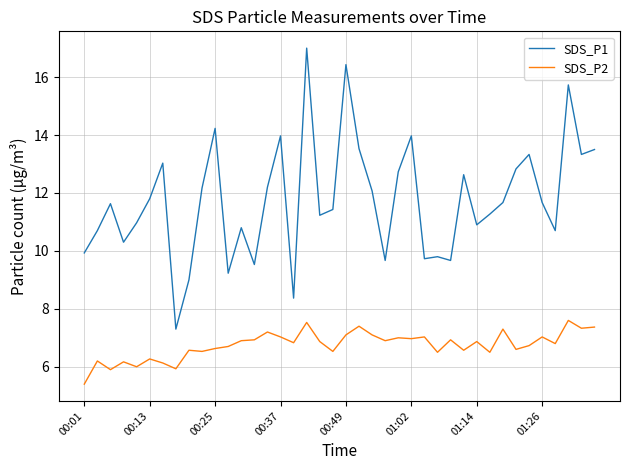

Rank the series by their maximum value, from highest to lowest.

SDS_P1, SDS_P2